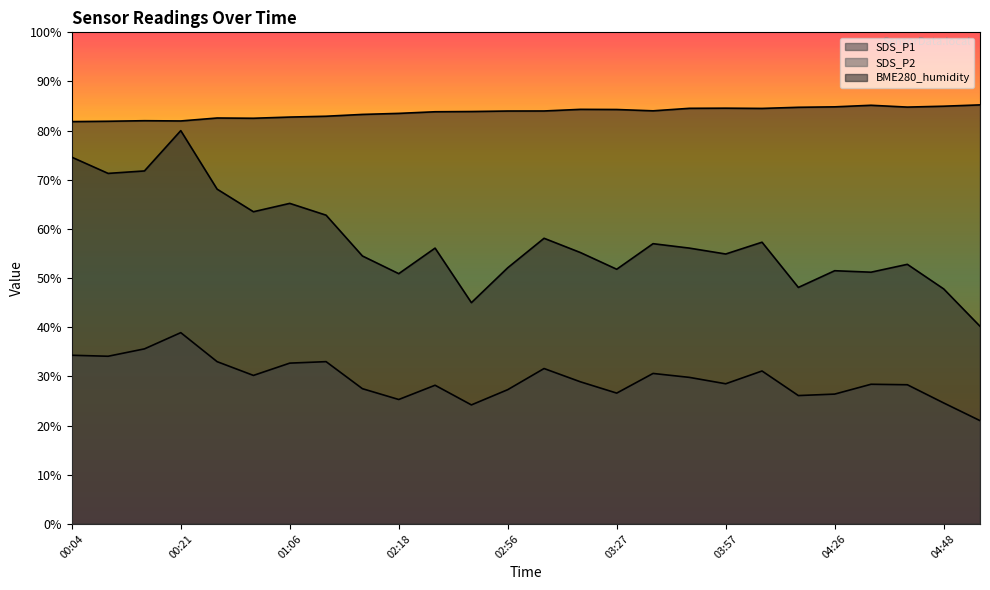

Reading right to left, extract all data points from this chart.

SDS_P1: 40.2	47.8	52.8	51.2	51.5	48.1	57.3	54.9	56.1	57.0	51.8	55.2	58.1	52.1	45.0	56.1	50.9	54.5	62.8	65.2	63.5	68.1	80.0	71.8	71.3	74.6
SDS_P2: 21.0	24.6	28.3	28.4	26.4	26.1	31.1	28.5	29.8	30.6	26.6	28.9	31.6	27.3	24.2	28.2	25.3	27.5	33.0	32.7	30.2	33.0	38.9	35.6	34.1	34.3
BME280_humidity: 85.2	85.0	84.8	85.2	84.8	84.8	84.5	84.6	84.5	84.0	84.3	84.3	84.0	84.0	83.9	83.8	83.5	83.3	82.9	82.8	82.5	82.6	82.0	82.0	81.9	81.8